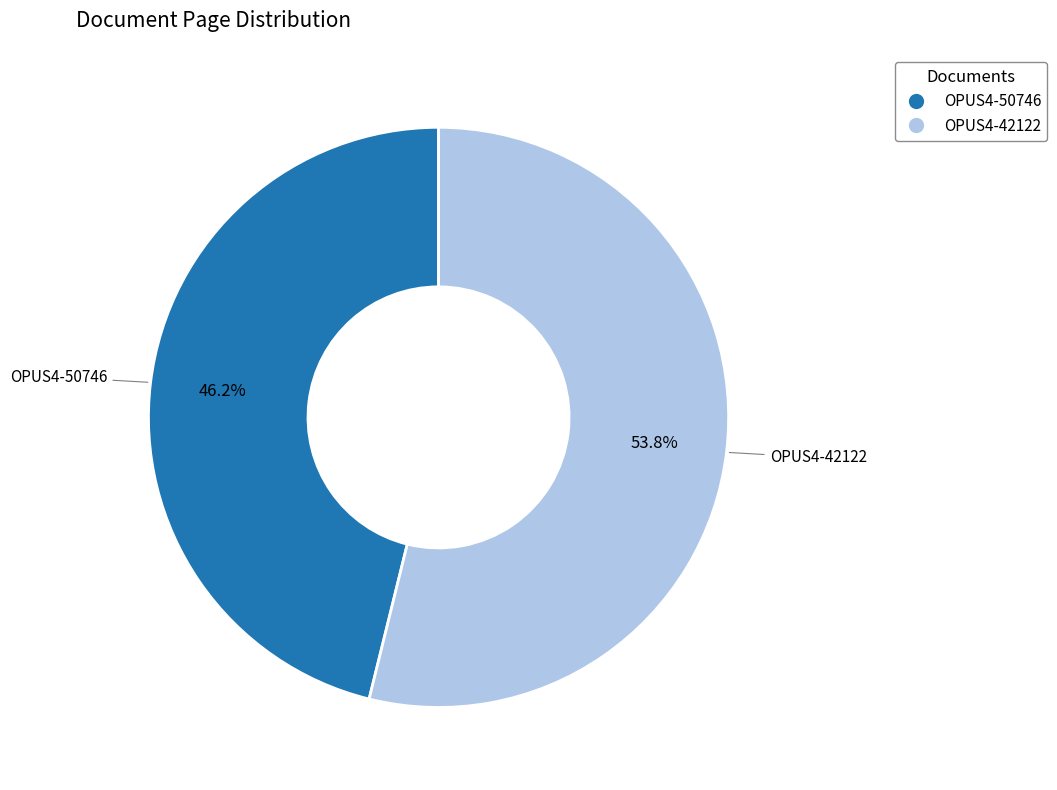

Is the sum of OPUS4-42122 and OPUS4-50746 greater than half?

Yes